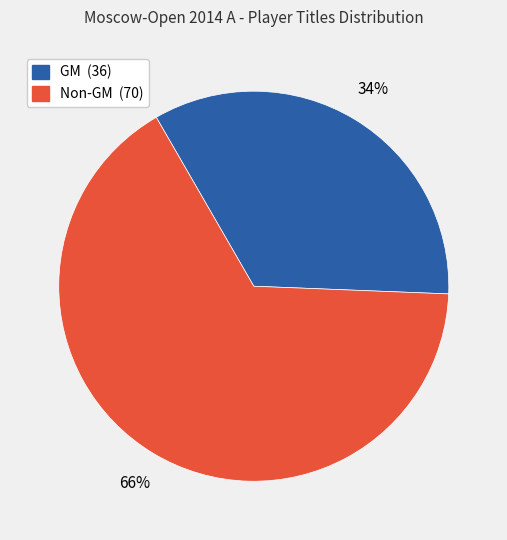

To the nearest percent, what is the average slice percentage?

50%